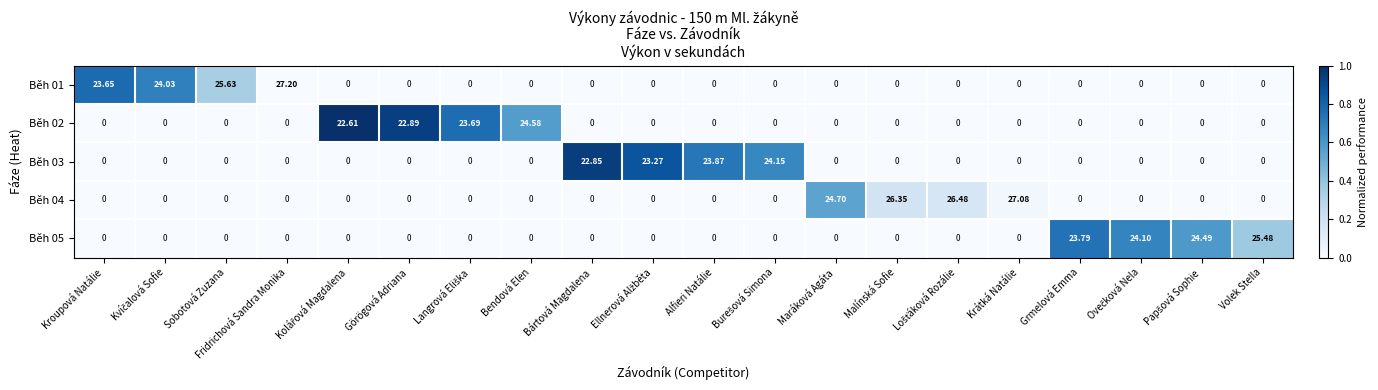

At which label does Běh 04 reach its peak?

Krátká Natálie